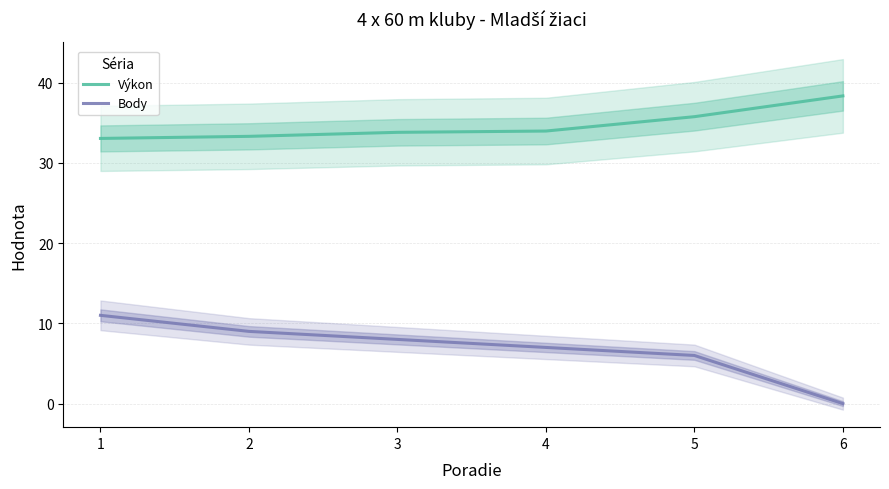

Count the number of data series in this chart.

2